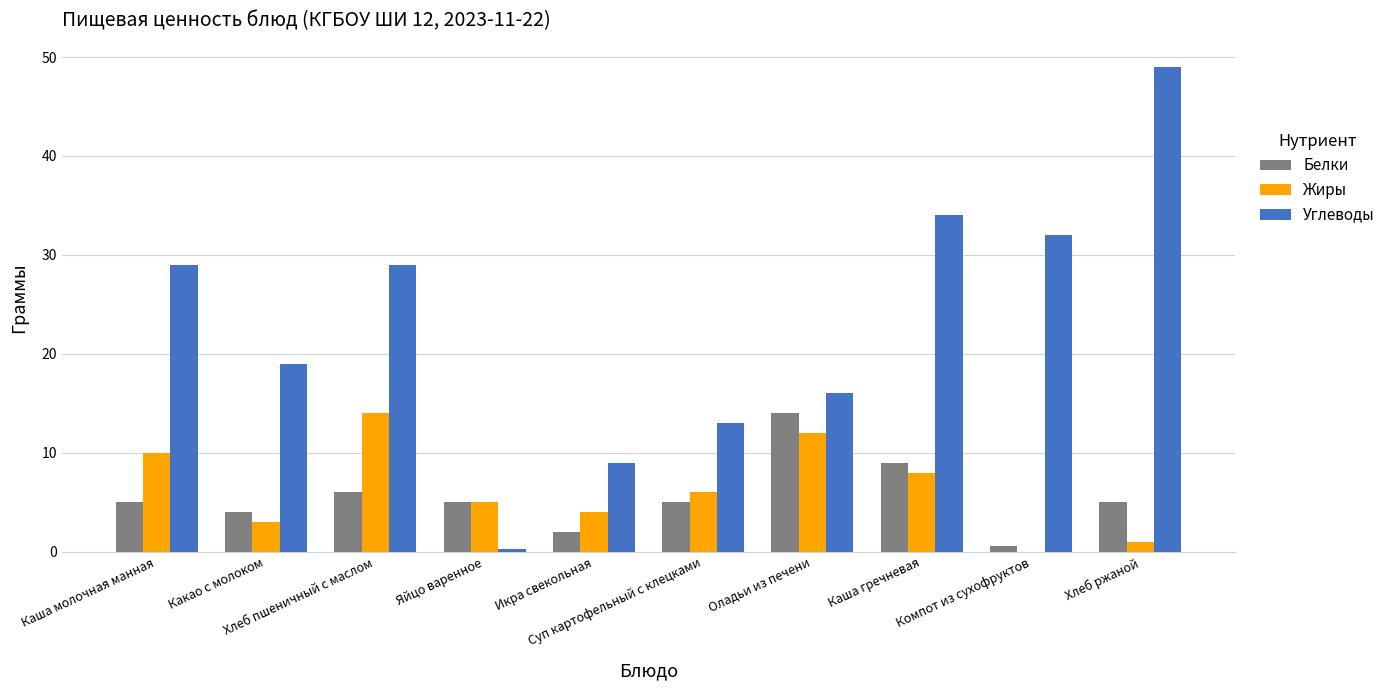

Is it true that Жиры equals 3.0 at Какао с молоком?

True